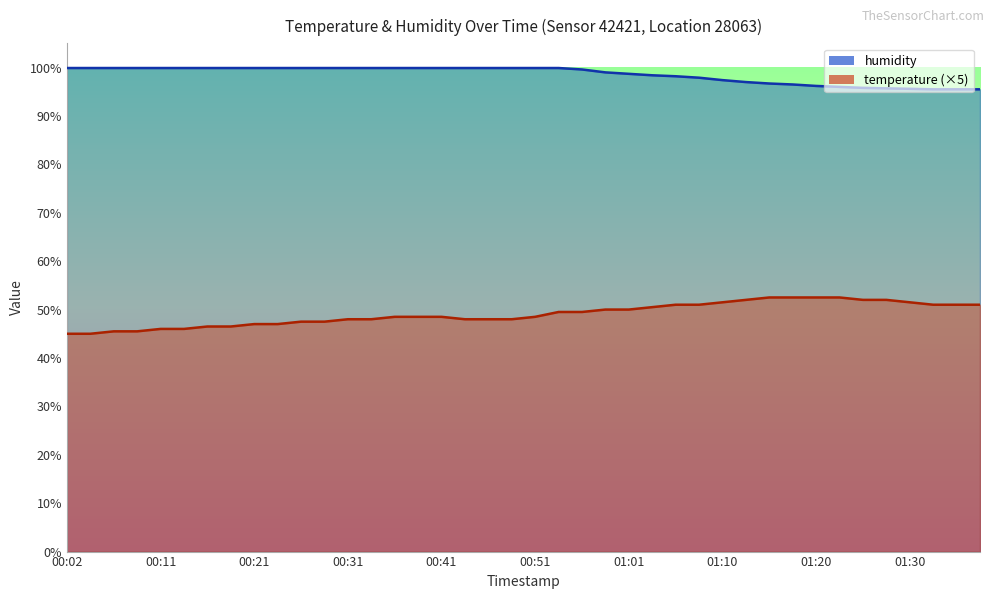

Reading left to right, what are all the values shown in this chart?

temperature: 45.0	45.0	45.5	45.5	46.0	46.0	46.5	46.5	47.0	47.0	47.5	47.5	48.0	48.0	48.5	48.5	48.5	48.0	48.0	48.0	48.5	49.5	49.5	50.0	50.0	50.5	51.0	51.0	51.5	52.0	52.5	52.5	52.5	52.5	52.0	52.0	51.5	51.0	51.0	51.0
humidity: 99.9	99.9	99.9	99.9	99.9	99.9	99.9	99.9	99.9	99.9	99.9	99.9	99.9	99.9	99.9	99.9	99.9	99.9	99.9	99.9	99.9	99.9	99.6	99.0	98.7	98.4	98.2	97.9	97.4	97.0	96.7	96.5	96.2	96.0	95.8	95.7	95.6	95.5	95.5	95.5